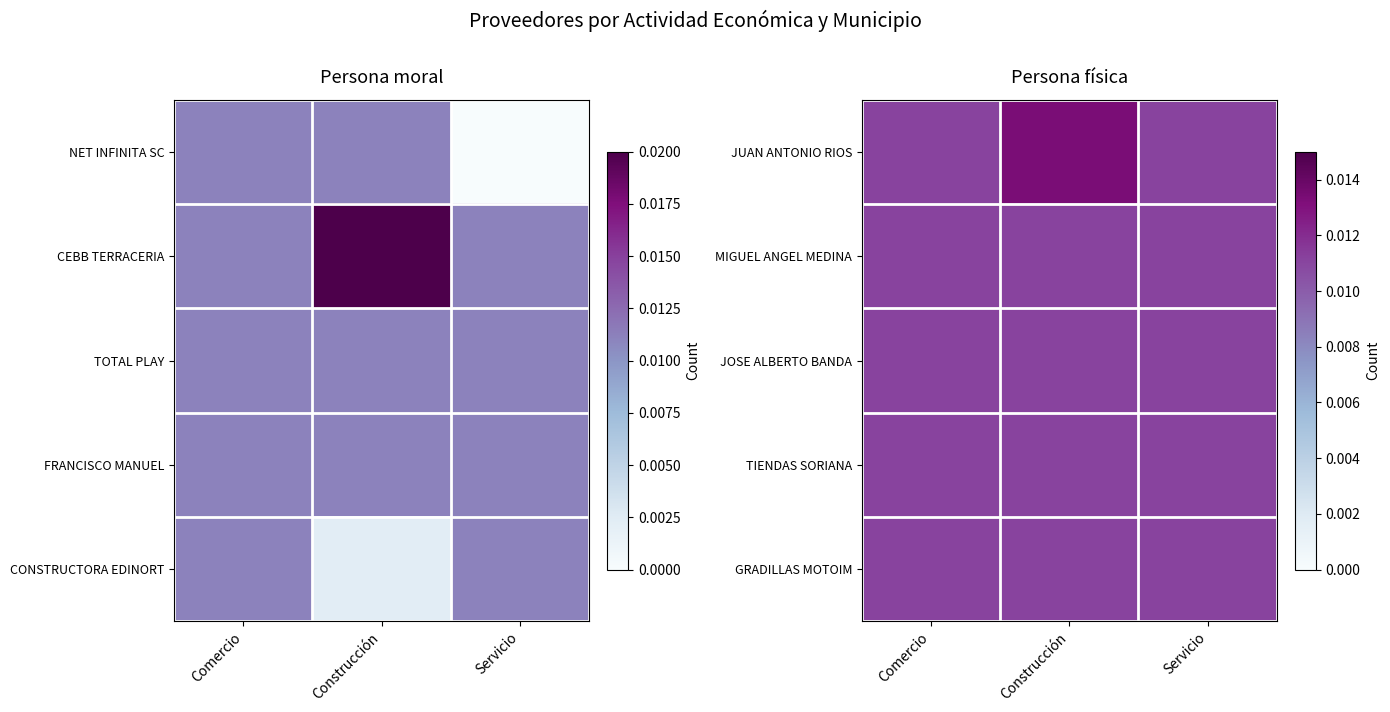

Which series changed the most between Comercio and Servicio?

JUAN ANTONIO RIOS